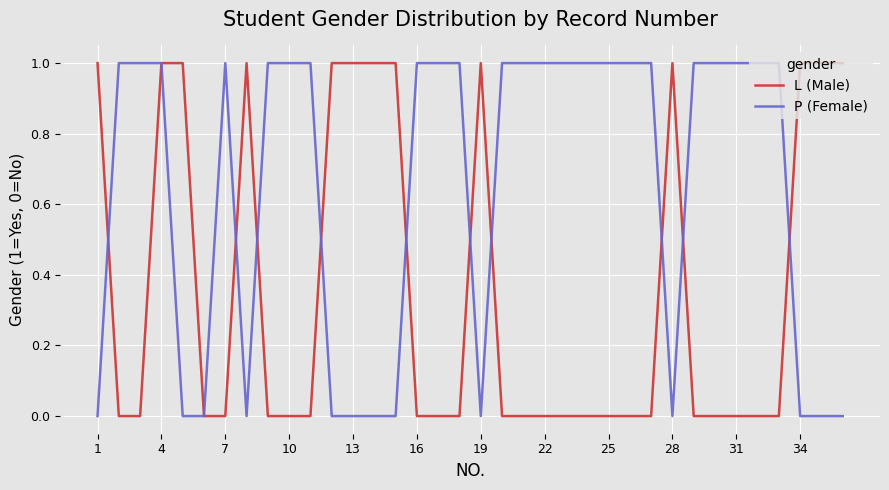

Which series has the largest total across all categories?

P (Female)